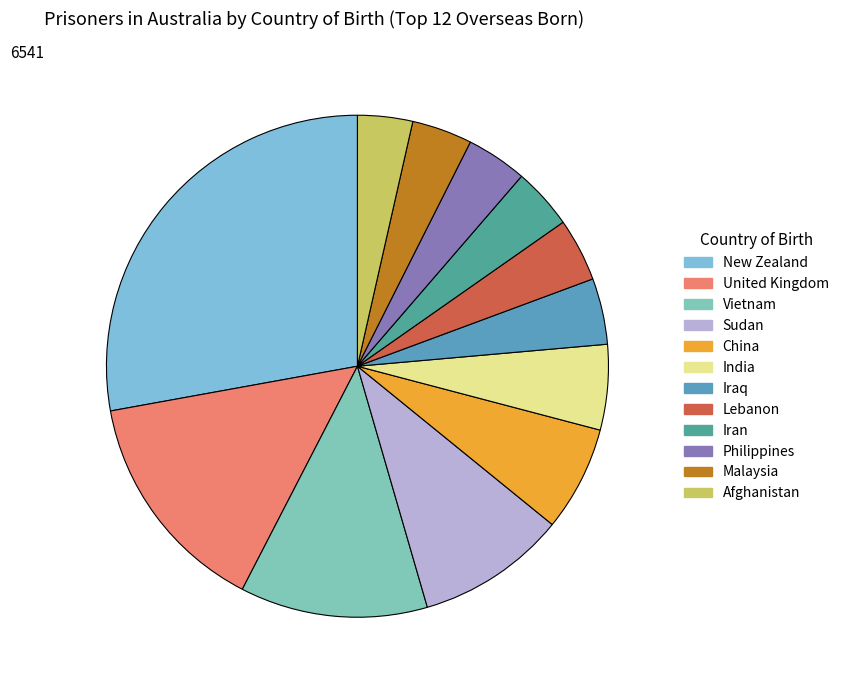

To the nearest percent, what is the combined percentage of Malaysia and Lebanon?

8%